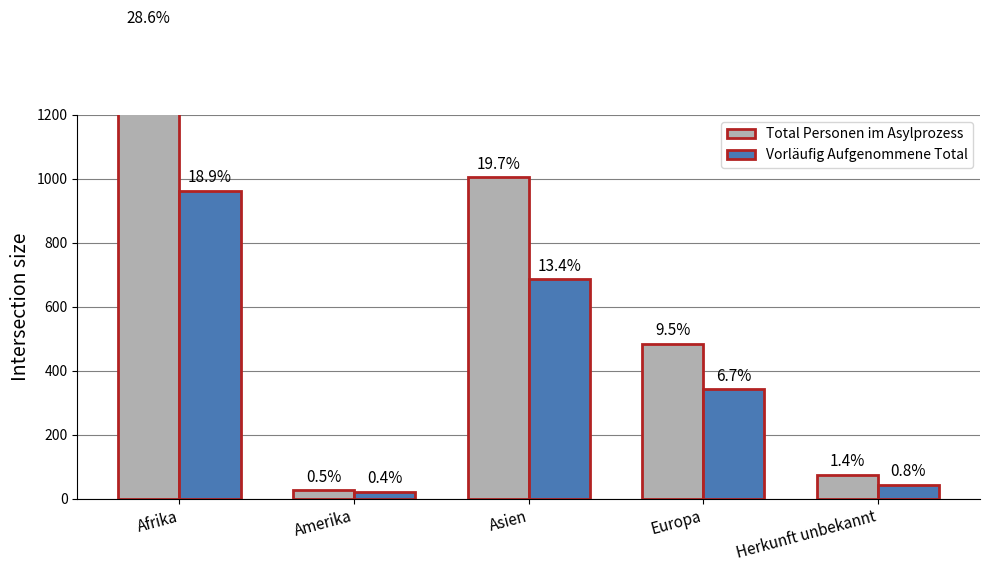

At which category is the sum across all series the highest?

Afrika